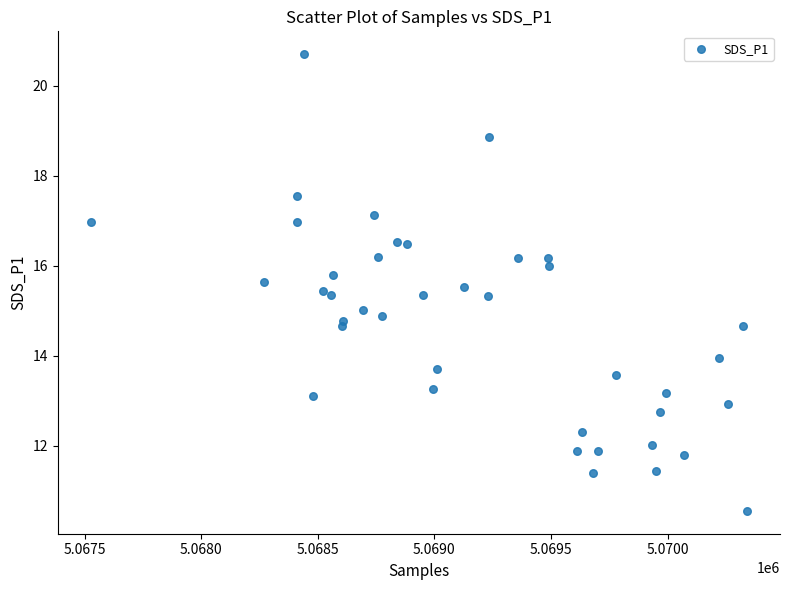

Count the number of points in this scatter plot.

40